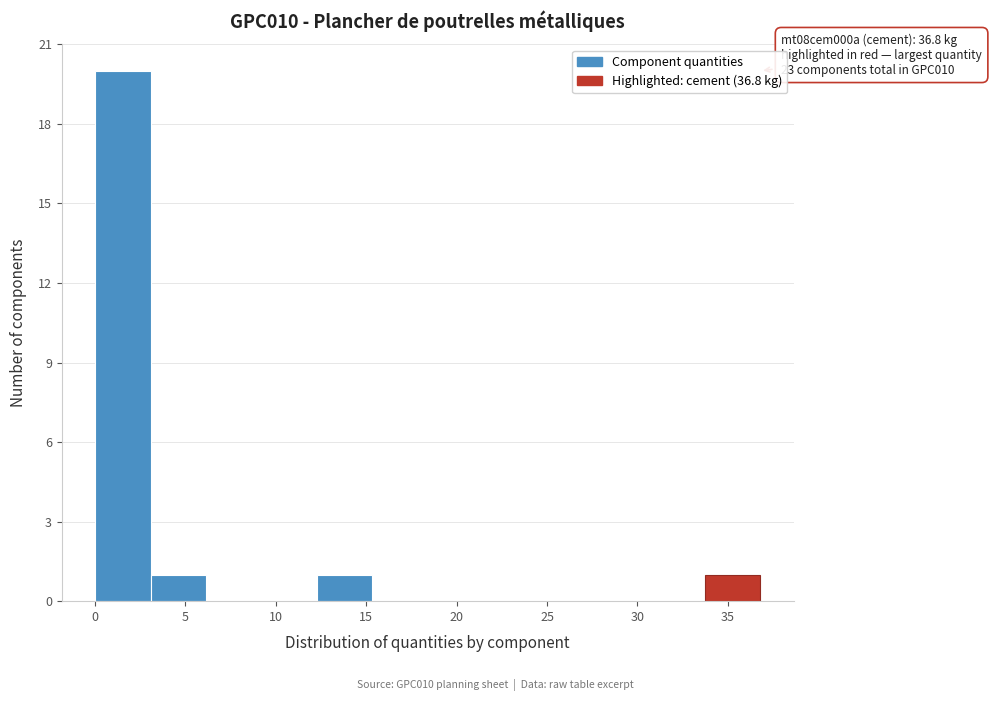

Which range on the x-axis has the tallest bar?

0.0 to 3.0